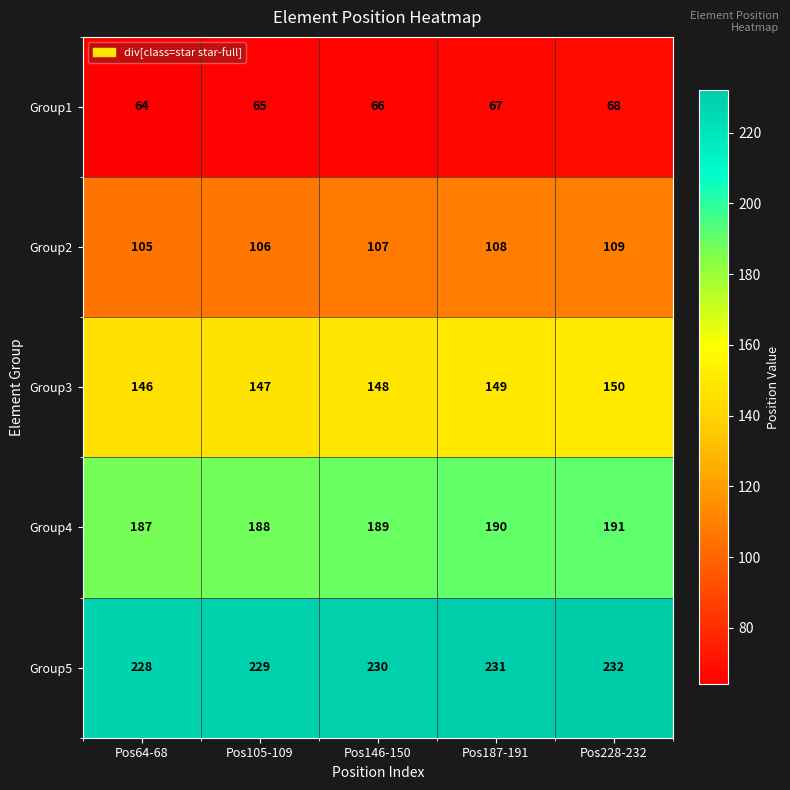

At how many categories does at least one series exceed 169?

5